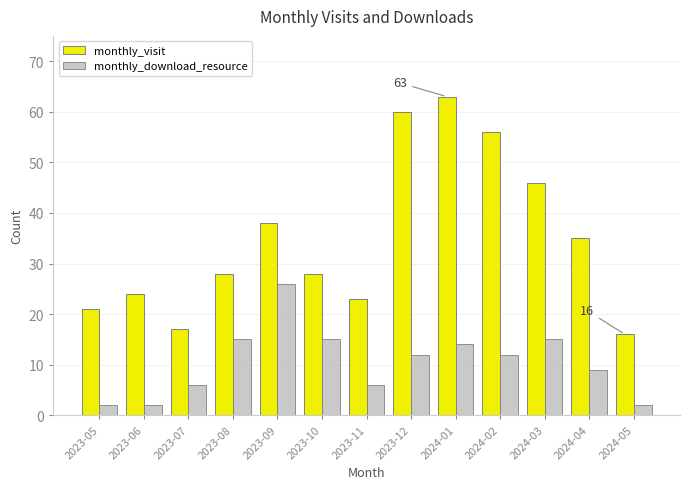

What is the greatest value displayed?

63